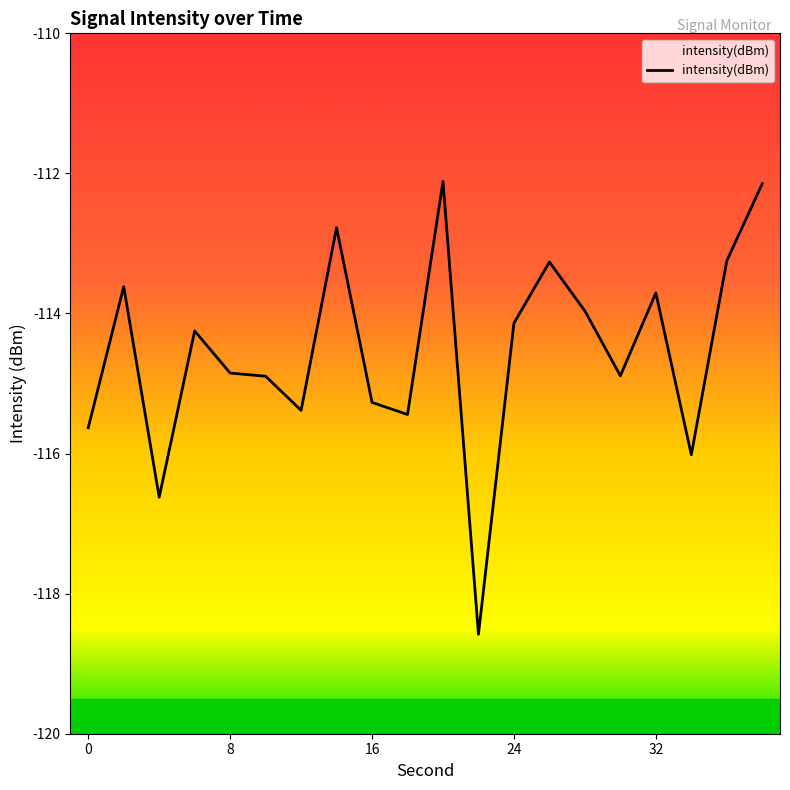

True or false: the data shows -151.6 at 26.

False